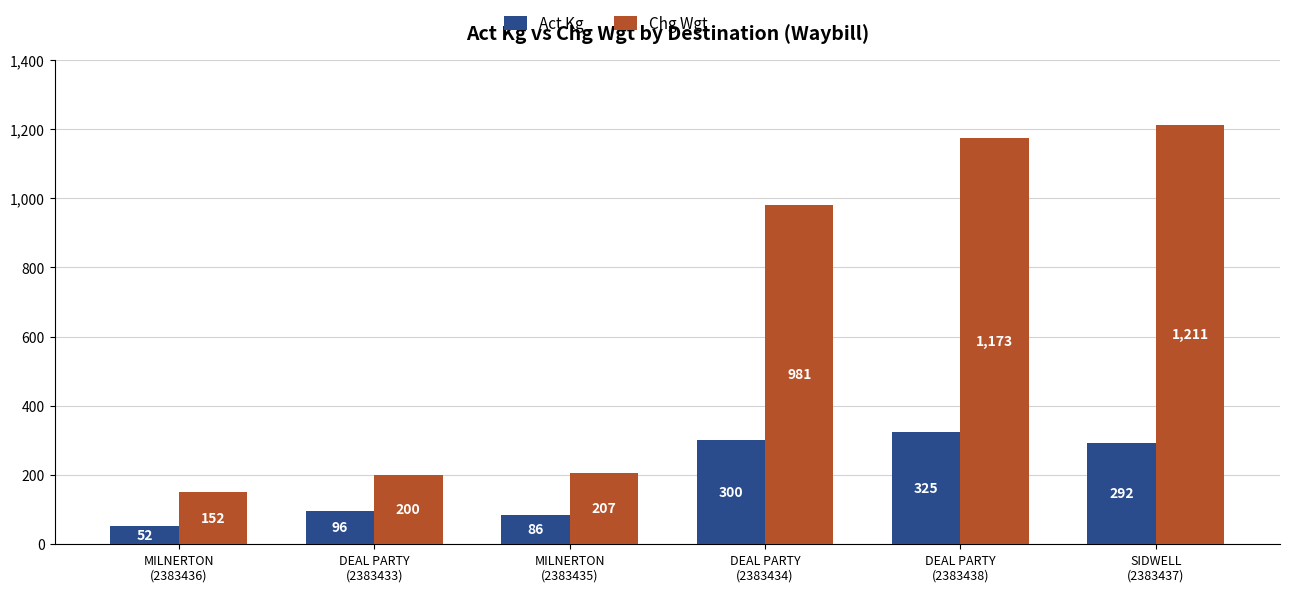

The Chg Wgt series shows 291 at DEAL PARTY
(2383438). True or false?

False